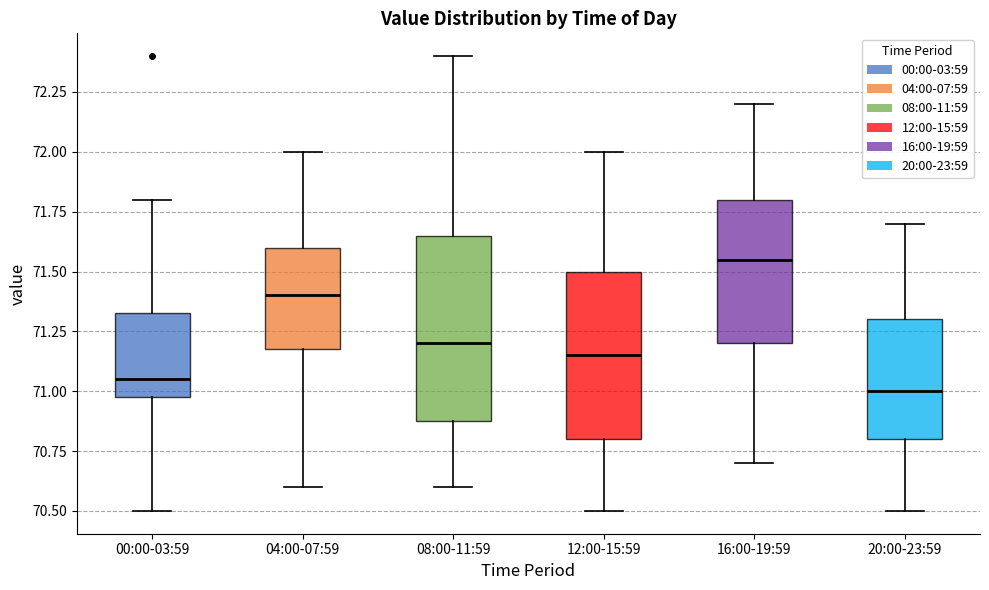

Which box is the tallest, from its lower edge to its upper edge?

08:00-11:59